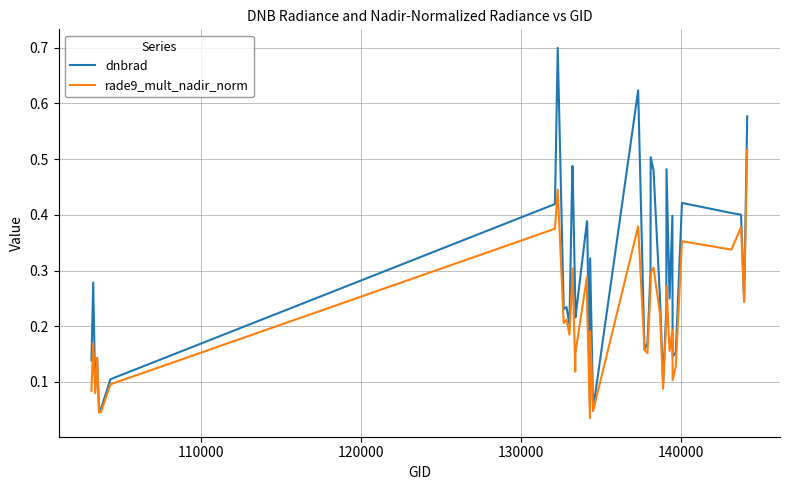

Rank the series by their maximum value, from lowest to highest.

rade9_mult_nadir_norm, dnbrad